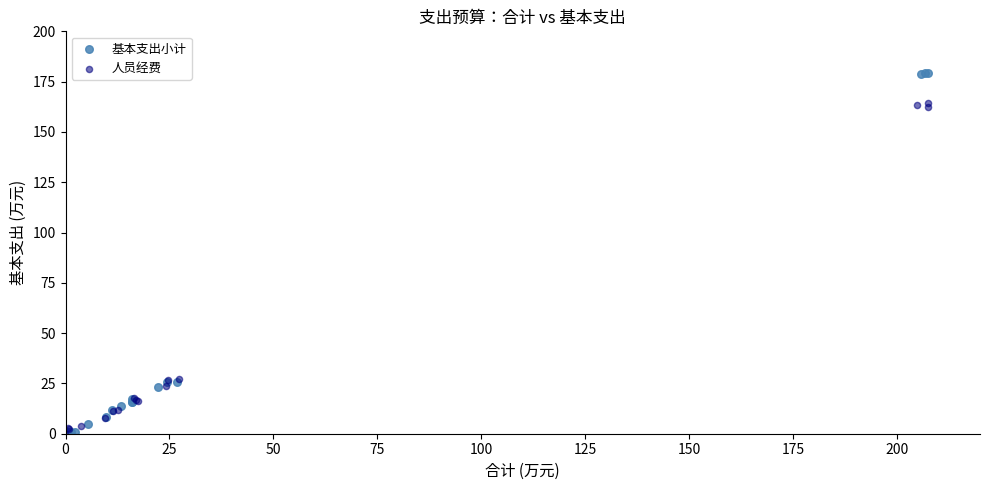

Which series reaches the maximum Y coordinate?

基本支出小计